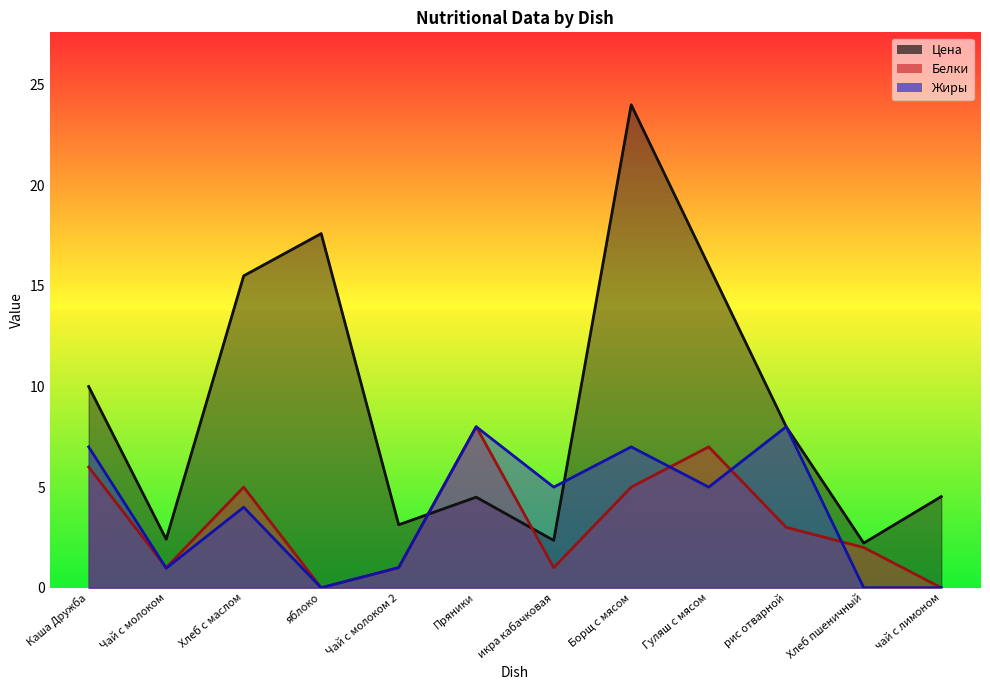

The Цена series shows 3.6 at Хлеб пшеничный. True or false?

False